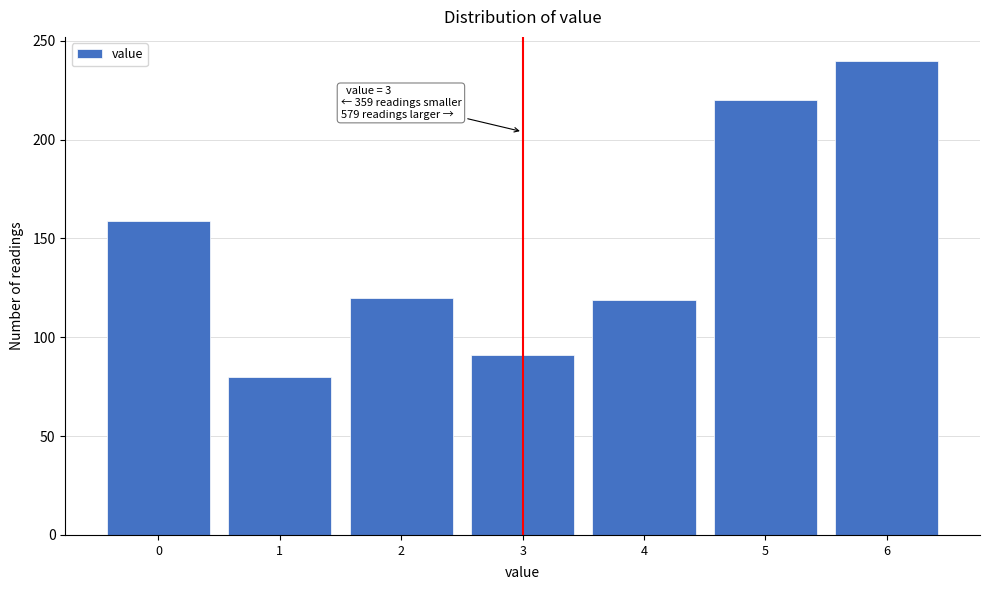

What is the value of the 7th bar from the left?

240